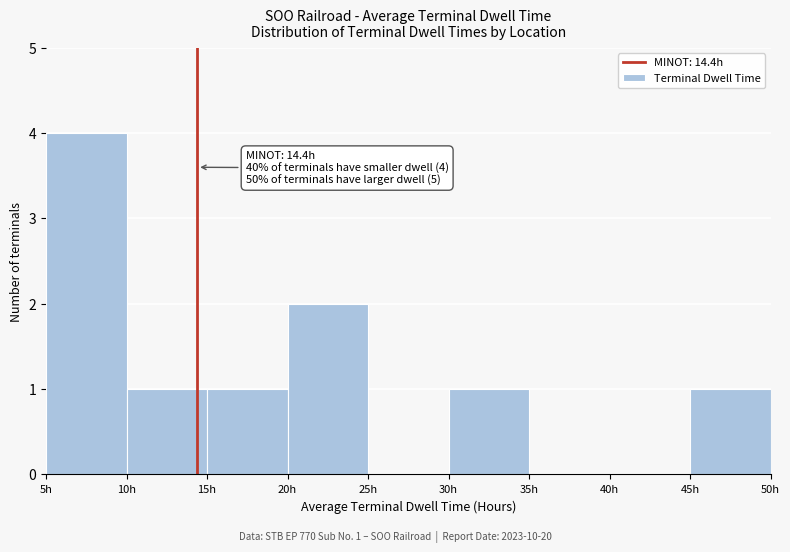

Which range on the x-axis has the tallest bar?

5 to 10